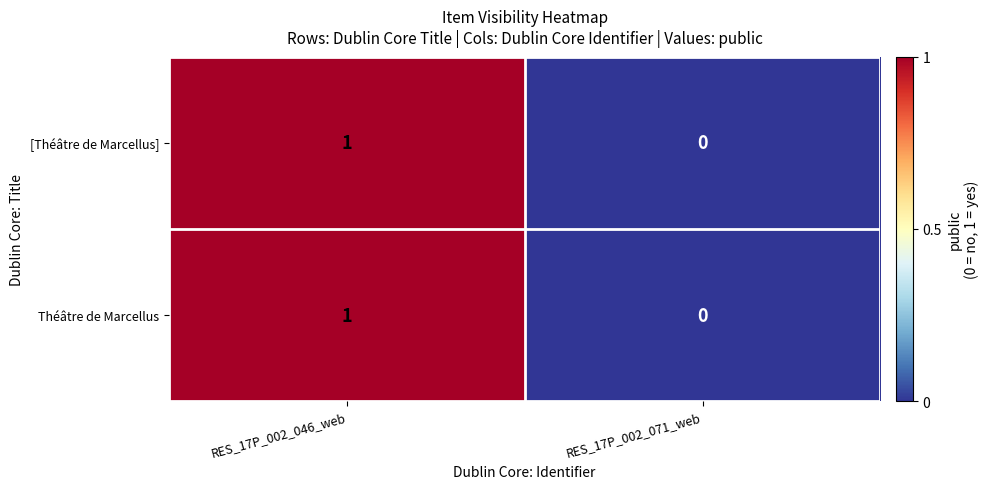

At which category is the sum across all series the highest?

RES_17P_002_046_web